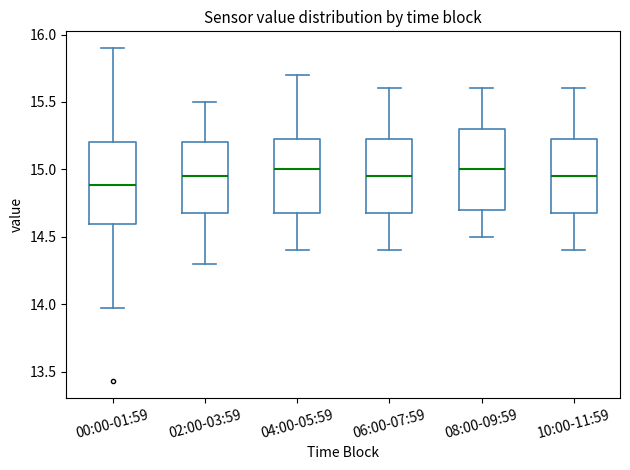

Reading left to right, read every box against the y-axis: the position of its median line, the range the box covers, and the ends of its whiskers. The values are not printed on the chart, so give them approximately, as read against the axis.

00:00-01:59: median 14.90, box 14.60 to 15.20, whiskers 13.95 to 15.90
02:00-03:59: median 14.95, box 14.70 to 15.20, whiskers 14.30 to 15.50
04:00-05:59: median 15.00, box 14.70 to 15.25, whiskers 14.40 to 15.70
06:00-07:59: median 14.95, box 14.70 to 15.25, whiskers 14.40 to 15.60
08:00-09:59: median 15.00, box 14.70 to 15.30, whiskers 14.50 to 15.60
10:00-11:59: median 14.95, box 14.70 to 15.25, whiskers 14.40 to 15.60